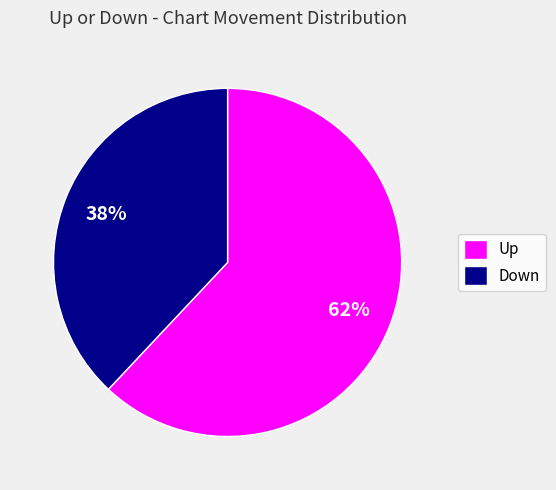

What is the ratio of the value at Down to the value at Up?

0.6